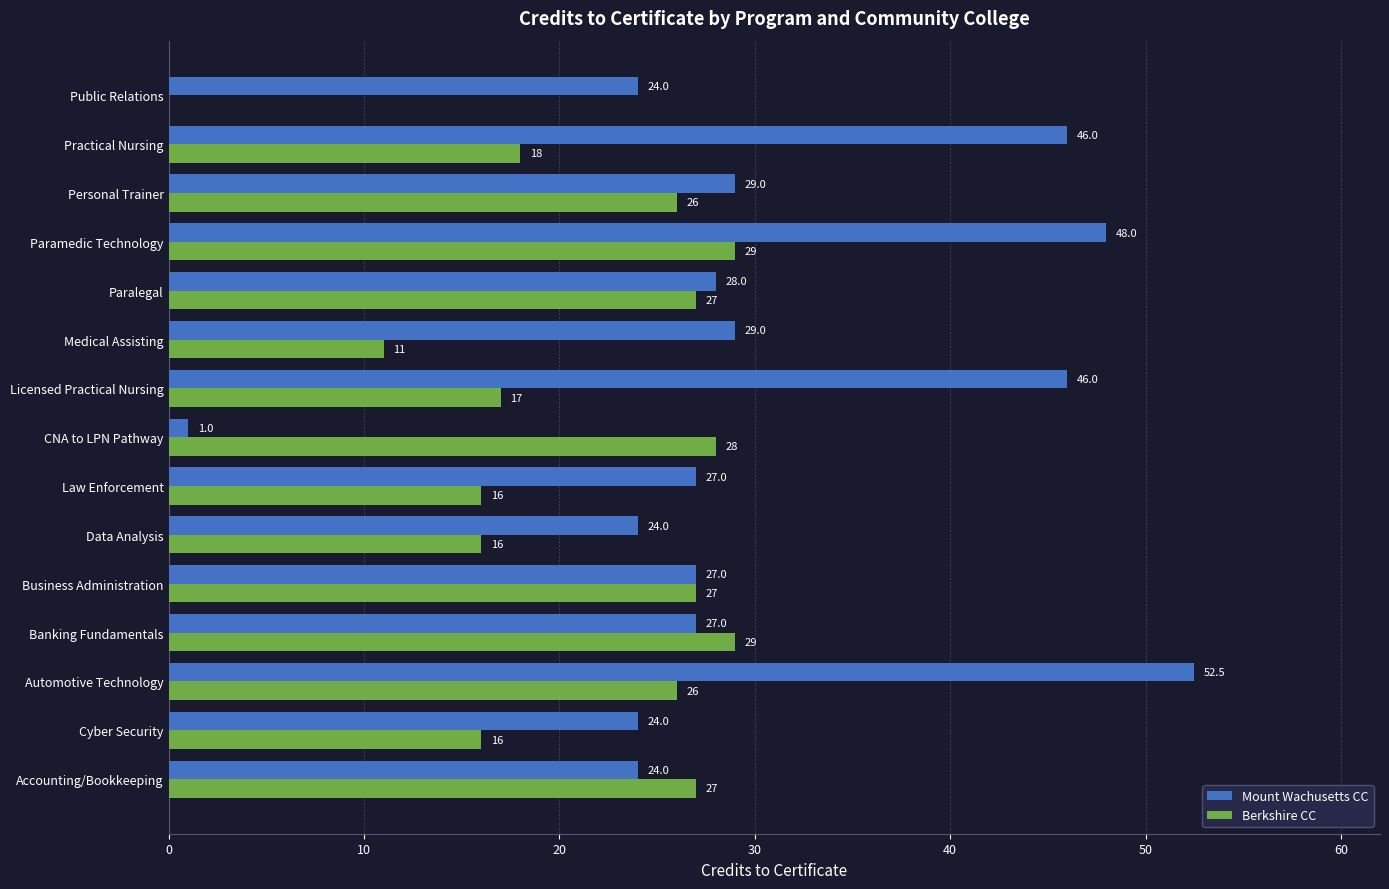

Which series changed the most between Law Enforcement and Paralegal?

Berkshire CC